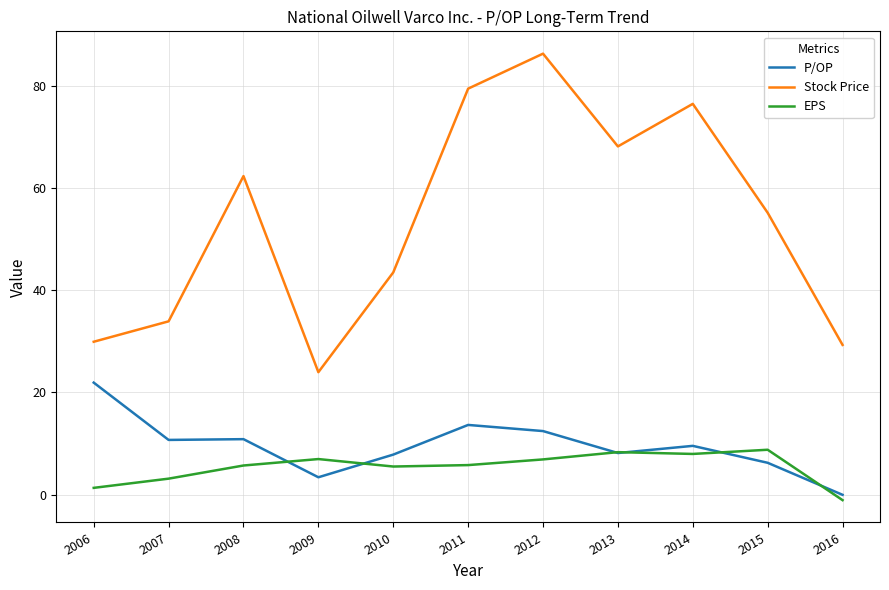

Which label corresponds to the largest value in the chart?

2012